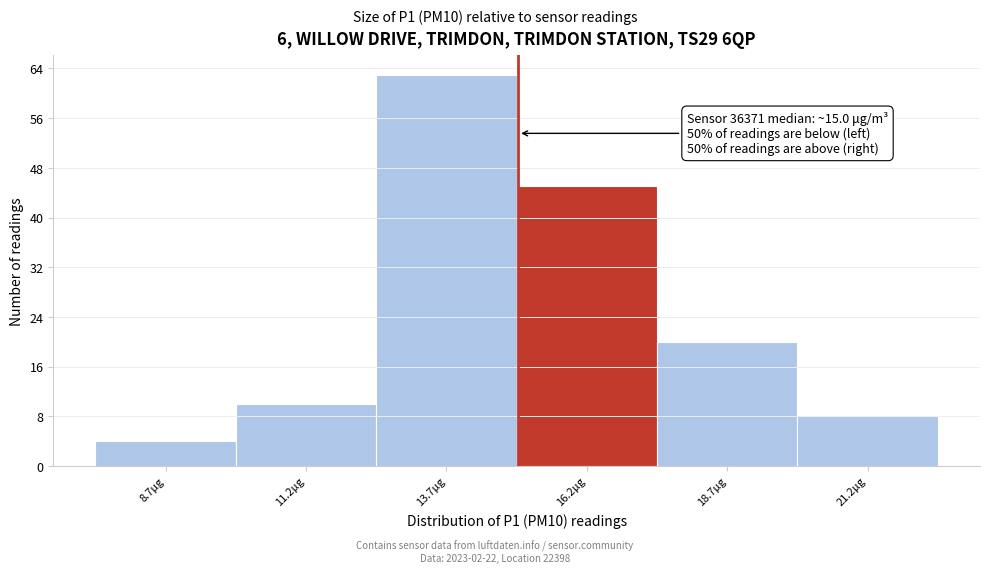

Over which range of the x-axis is the bar tallest?

12.5 to 15.0